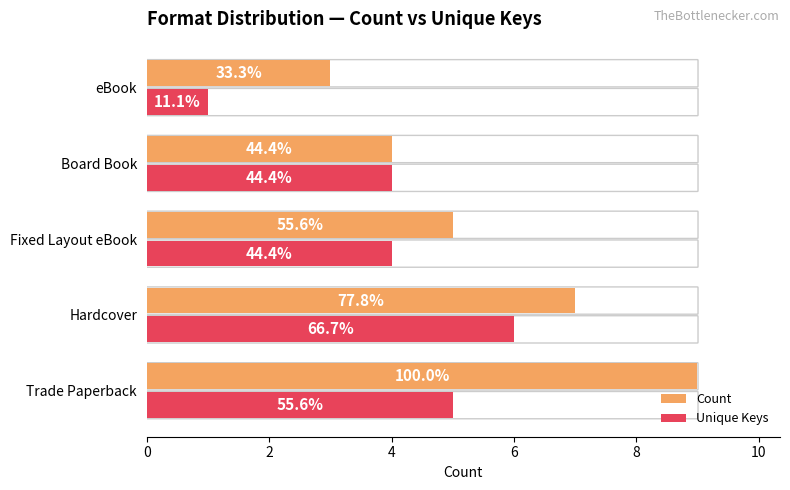

At how many categories does at least one series exceed 6?

2